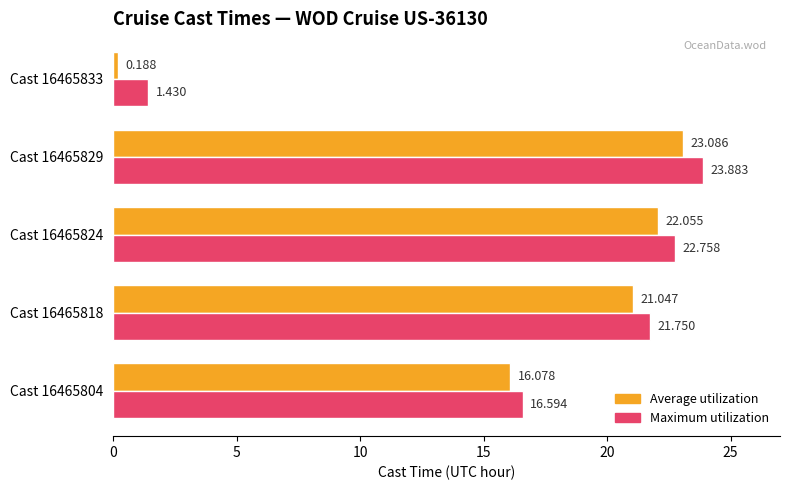

Which series has the widest spread of values?

Average utilization